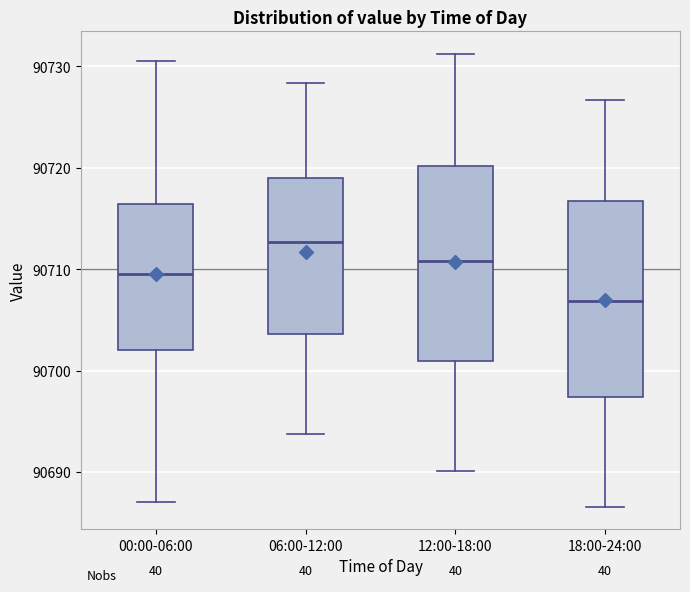

Reading left to right, read every box against the y-axis: the position of its median line, the range the box covers, and the ends of its whiskers. The values are not printed on the chart, so give them approximately, as read against the axis.

00:00-06:00: median 90710, box 90702 to 90716, whiskers 90687 to 90731
06:00-12:00: median 90713, box 90704 to 90719, whiskers 90694 to 90728
12:00-18:00: median 90711, box 90701 to 90720, whiskers 90690 to 90731
18:00-24:00: median 90707, box 90697 to 90717, whiskers 90687 to 90727